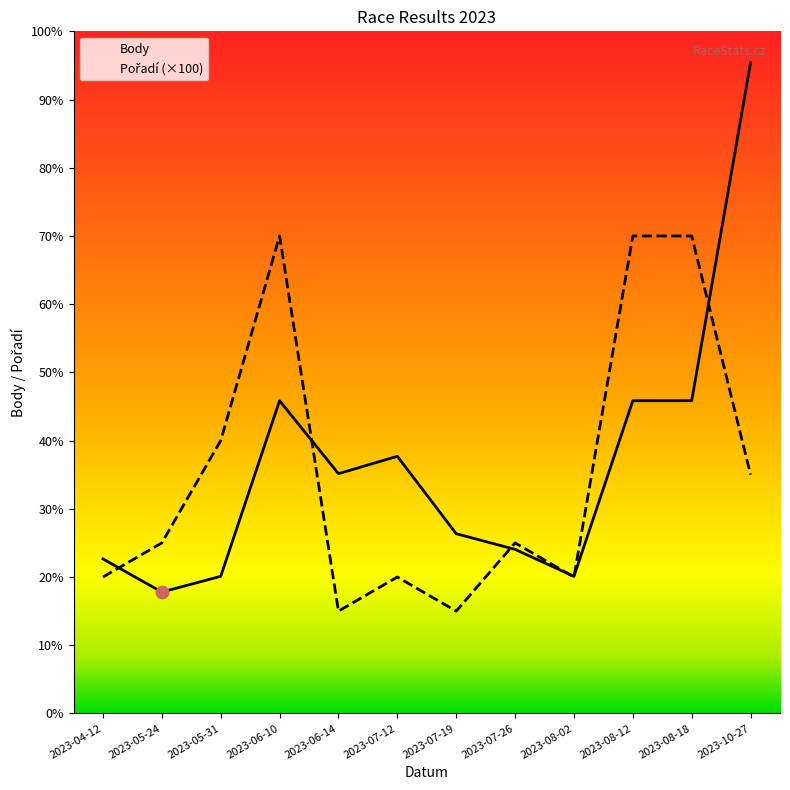

What is the total value across all series at 2023-07-12?

1154